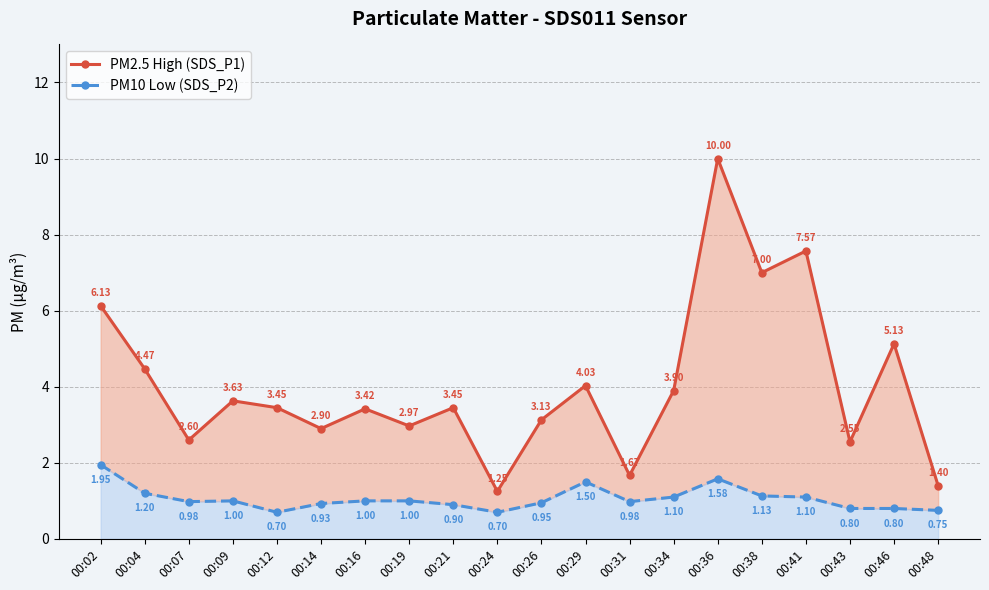

Which series has the widest spread of values?

PM2.5 High (SDS_P1)